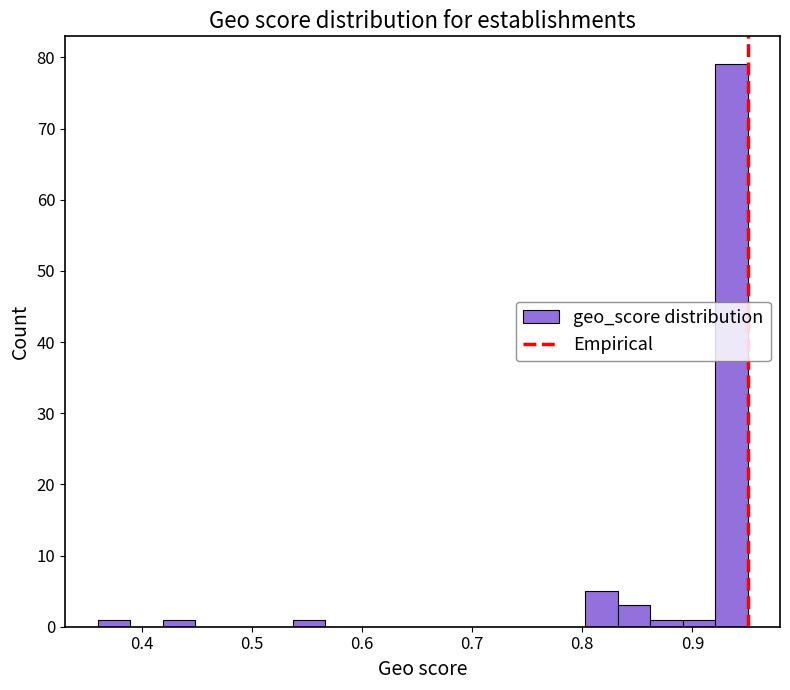

Around what value on the x-axis is the tallest bar? Give the approximate position of its centre, as read against the axis.

0.94